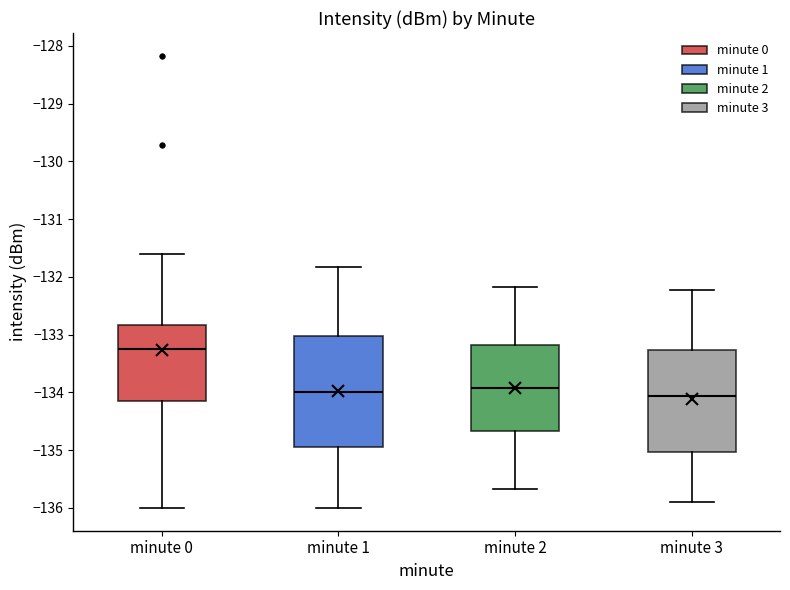

Reading left to right, read every box against the y-axis: the position of its median line, the range the box covers, and the ends of its whiskers. The values are not printed on the chart, so give them approximately, as read against the axis.

minute 0: median -133.3, box -134.2 to -132.8, whiskers -136.0 to -131.6
minute 1: median -134.0, box -134.9 to -133.0, whiskers -136.0 to -131.8
minute 2: median -133.9, box -134.7 to -133.2, whiskers -135.7 to -132.2
minute 3: median -134.1, box -135.0 to -133.3, whiskers -135.9 to -132.2